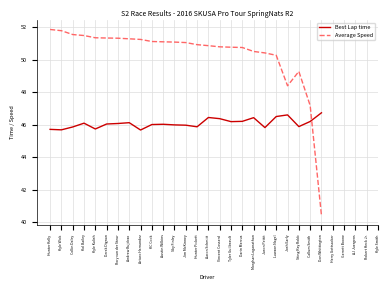

Which label corresponds to the largest value in the chart?

Hunter Kelly